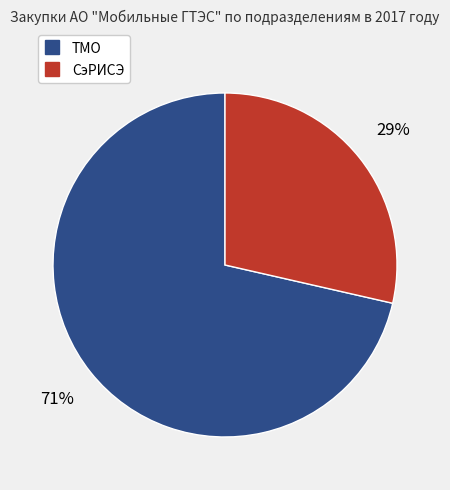

To the nearest percent, what portion does СэРИСЭ represent?

29%